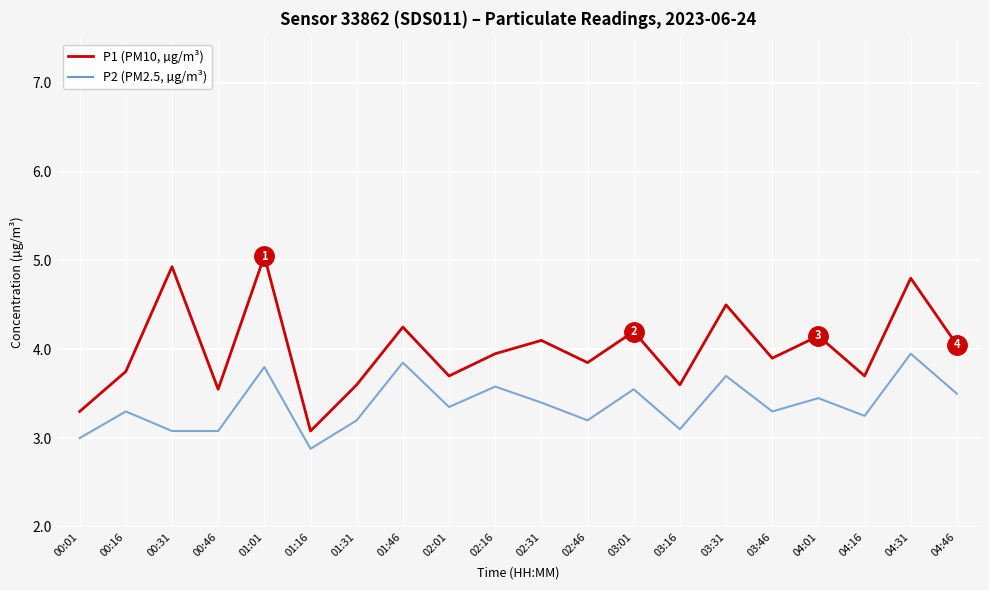

Which series has the largest range (max minus min)?

P1 (PM10, µg/m³)